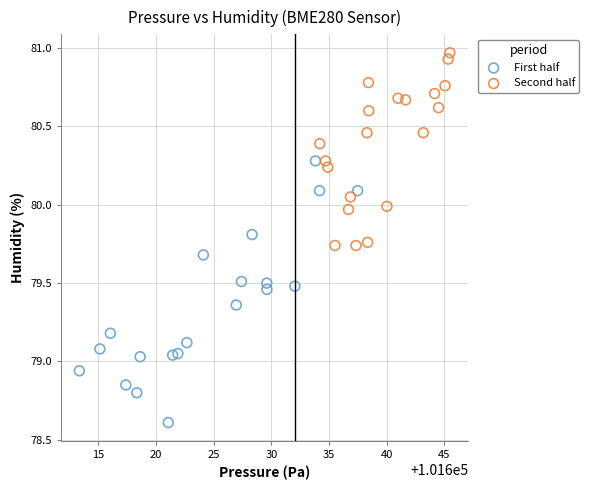

Which series reaches the minimum Y coordinate?

First half